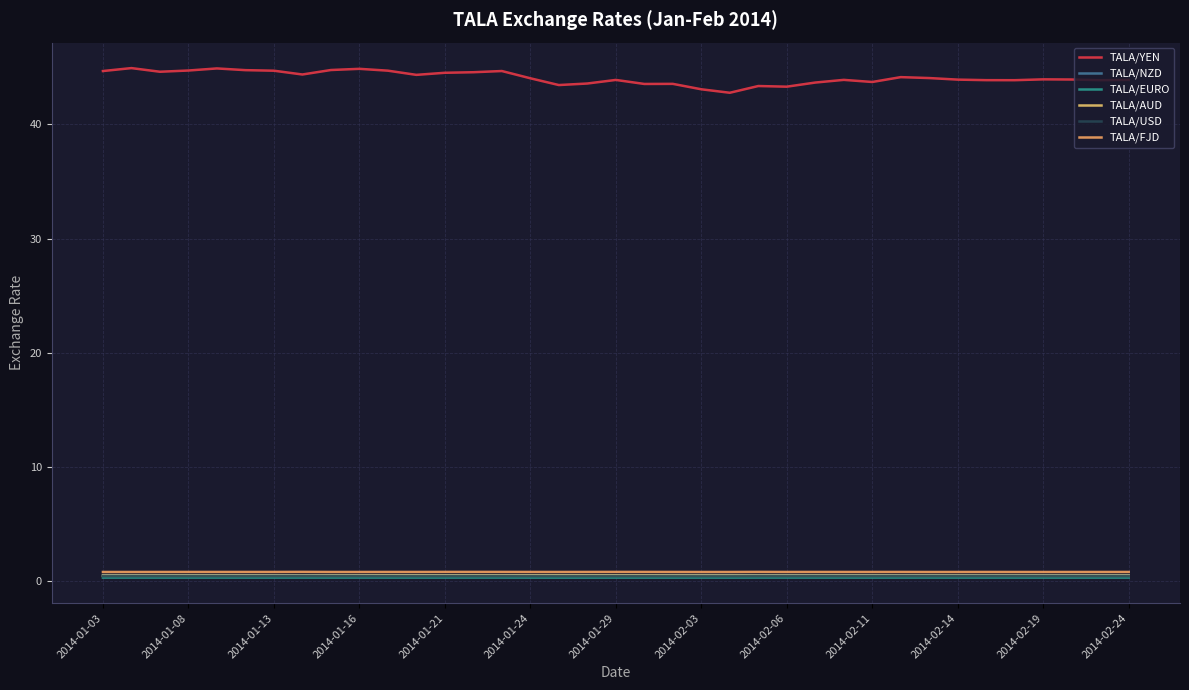

Reading right to left, list all the values displayed in this chart.

TALA/YEN: 43.9	43.9	43.9	43.9	43.9	43.9	43.9	44.1	44.1	43.7	43.9	43.7	43.3	43.4	42.8	43.1	43.5	43.5	43.9	43.6	43.4	44.0	44.7	44.6	44.5	44.3	44.7	44.9	44.8	44.4	44.7	44.7	44.9	44.7	44.6	44.9	44.7
TALA/NZD: 0.5	0.5	0.5	0.5	0.5	0.5	0.5	0.5	0.5	0.5	0.5	0.5	0.5	0.5	0.5	0.5	0.5	0.5	0.5	0.5	0.5	0.5	0.5	0.5	0.5	0.5	0.5	0.5	0.5	0.5	0.5	0.5	0.5	0.5	0.5	0.5	0.5
TALA/EURO: 0.3	0.3	0.3	0.3	0.3	0.3	0.3	0.3	0.3	0.3	0.3	0.3	0.3	0.3	0.3	0.3	0.3	0.3	0.3	0.3	0.3	0.3	0.3	0.3	0.3	0.3	0.3	0.3	0.3	0.3	0.3	0.3	0.3	0.3	0.3	0.3	0.3
TALA/AUD: 0.5	0.5	0.5	0.5	0.5	0.5	0.5	0.5	0.5	0.5	0.5	0.5	0.5	0.5	0.5	0.5	0.5	0.5	0.5	0.5	0.5	0.5	0.5	0.5	0.5	0.5	0.5	0.5	0.5	0.5	0.5	0.5	0.5	0.5	0.5	0.5	0.5
TALA/USD: 0.4	0.4	0.4	0.4	0.4	0.4	0.4	0.4	0.4	0.4	0.4	0.4	0.4	0.4	0.4	0.4	0.4	0.4	0.4	0.4	0.4	0.4	0.4	0.4	0.4	0.4	0.4	0.4	0.4	0.4	0.4	0.4	0.4	0.4	0.4	0.4	0.4
TALA/FJD: 0.8	0.8	0.8	0.8	0.8	0.8	0.8	0.8	0.8	0.8	0.8	0.8	0.8	0.8	0.8	0.8	0.8	0.8	0.8	0.8	0.8	0.8	0.8	0.8	0.8	0.8	0.8	0.8	0.8	0.8	0.8	0.8	0.8	0.8	0.8	0.8	0.8